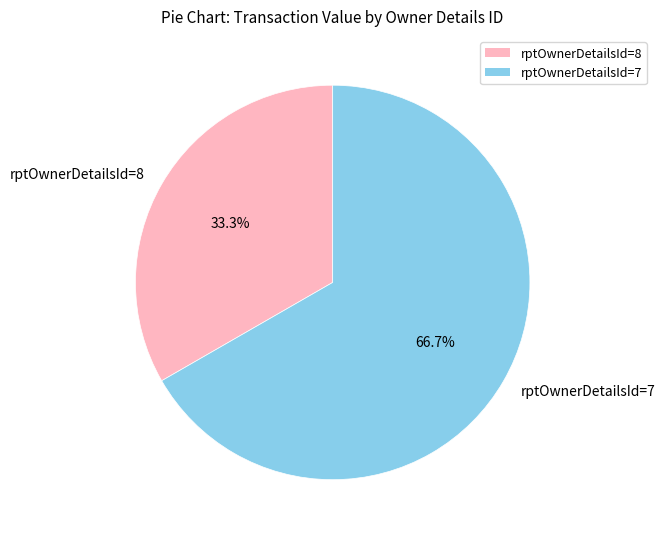

How many segments does this pie chart have?

2